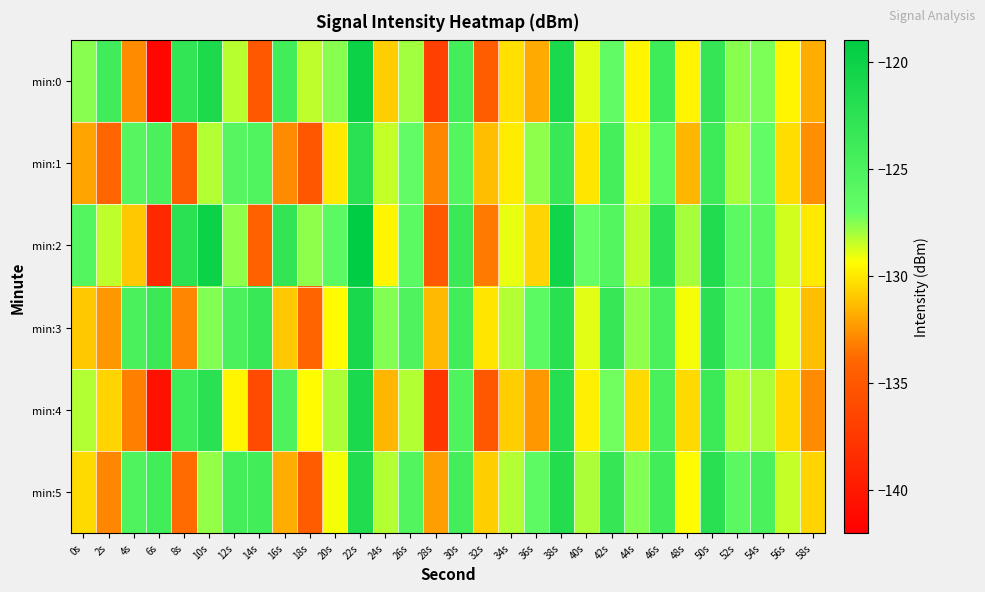

How many distinct data groups are displayed?

6